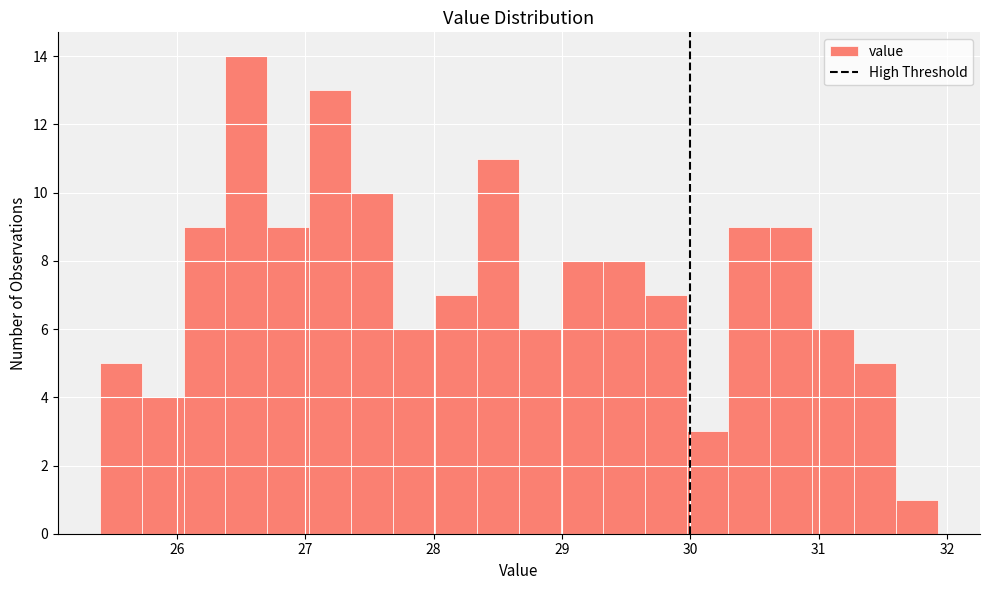

Read against the x-axis, roughly where is the centre of the tallest bar?

26.5